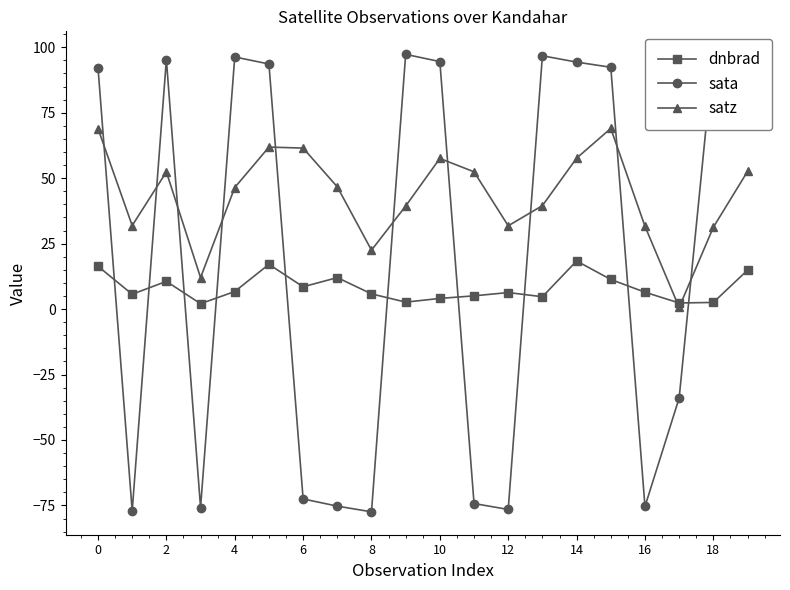

Is the value of dnbrad at 6 greater than the value of satz at 6?

No